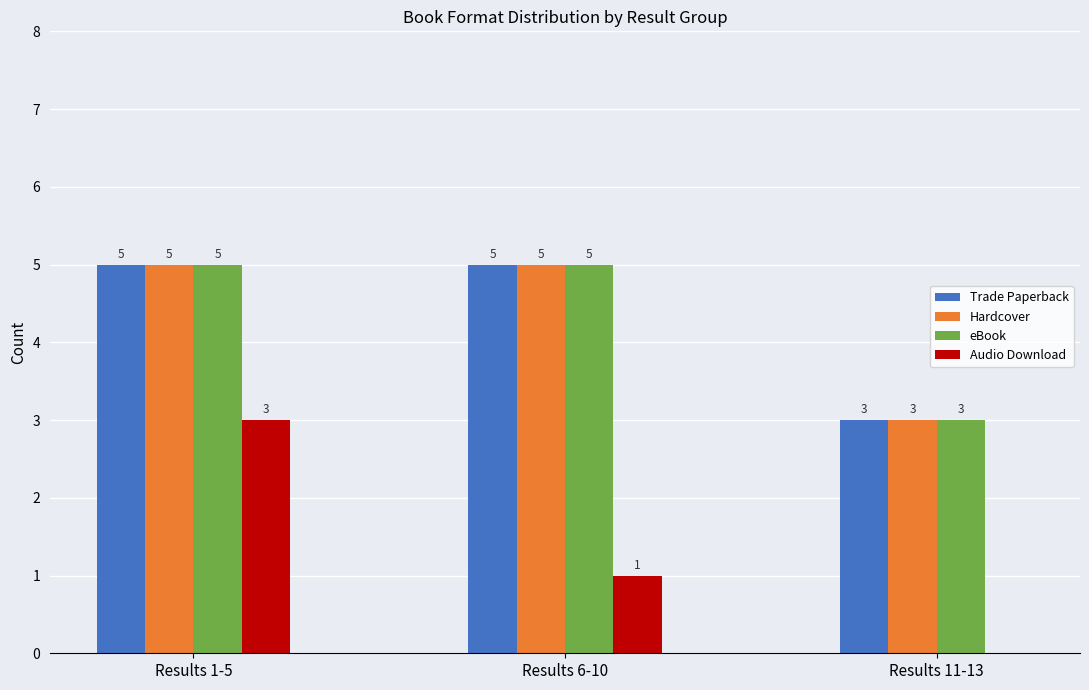

Reading left to right, list all the values displayed in this chart.

Trade Paperback: Results 1-5=5	Results 6-10=5	Results 11-13=3
Hardcover: Results 1-5=5	Results 6-10=5	Results 11-13=3
eBook: Results 1-5=5	Results 6-10=5	Results 11-13=3
Audio Download: Results 1-5=3	Results 6-10=1	Results 11-13=0